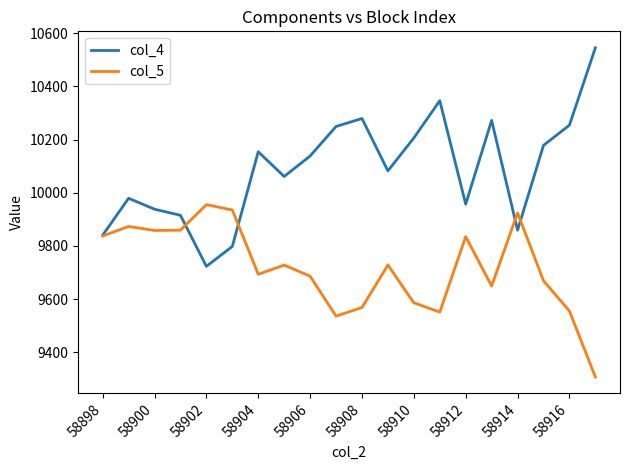

Which series has the largest range (max minus min)?

col_4